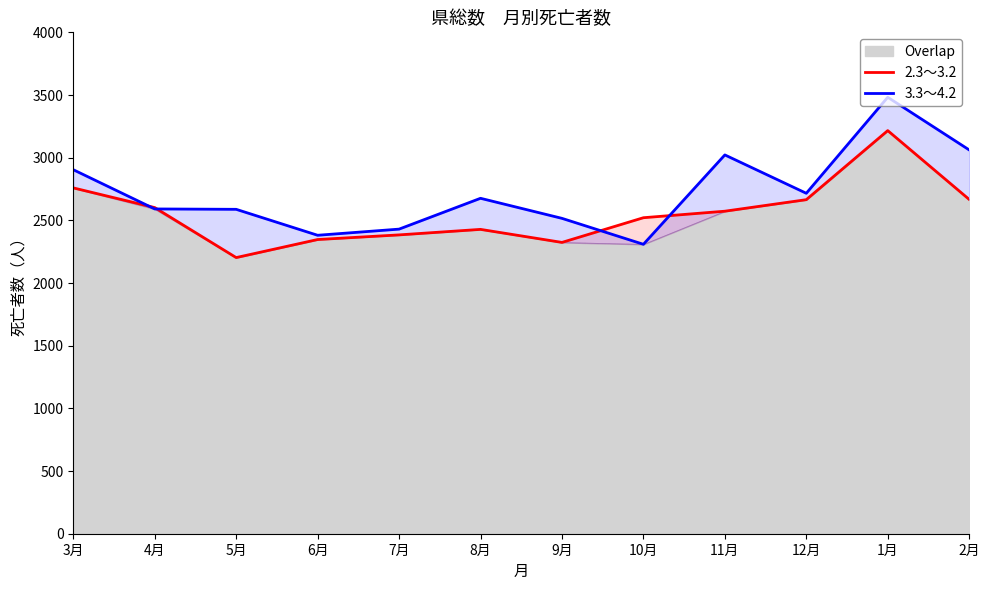

After their last crossing, which series has the higher values: 3.3～4.2 or 2.3～3.2?

3.3～4.2